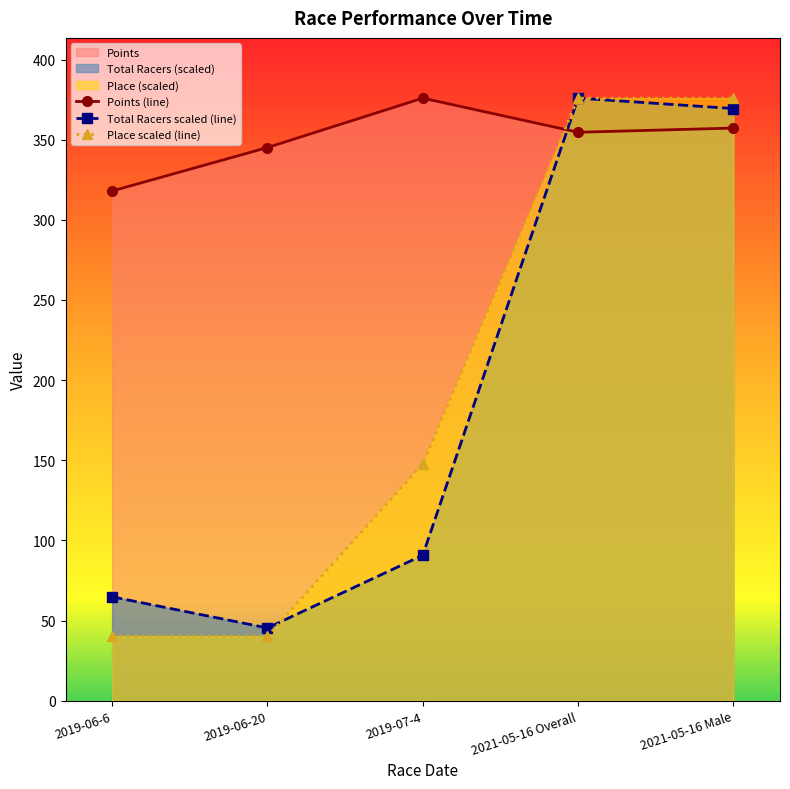

Is the value of Points at 2021-05-16 Overall greater than the value of Total Racers at 2021-05-16 Overall?

No